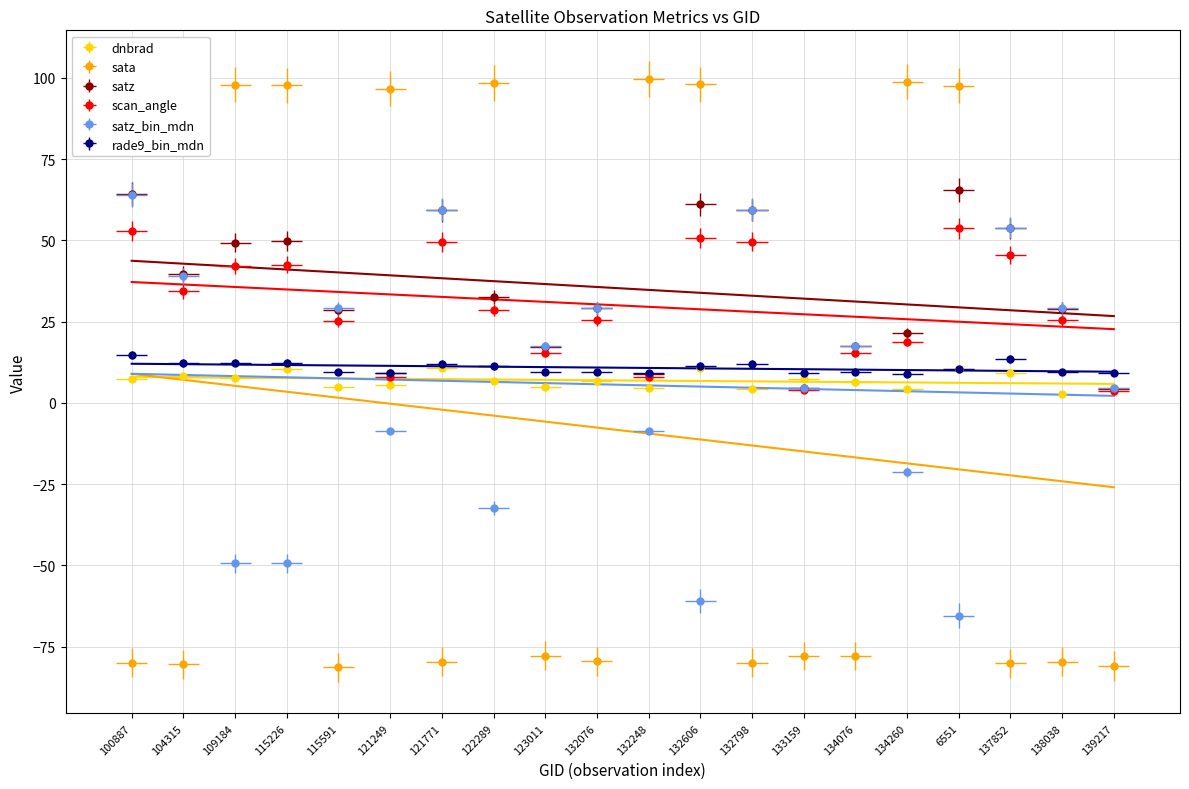

Which series has the largest total across all categories?

satz